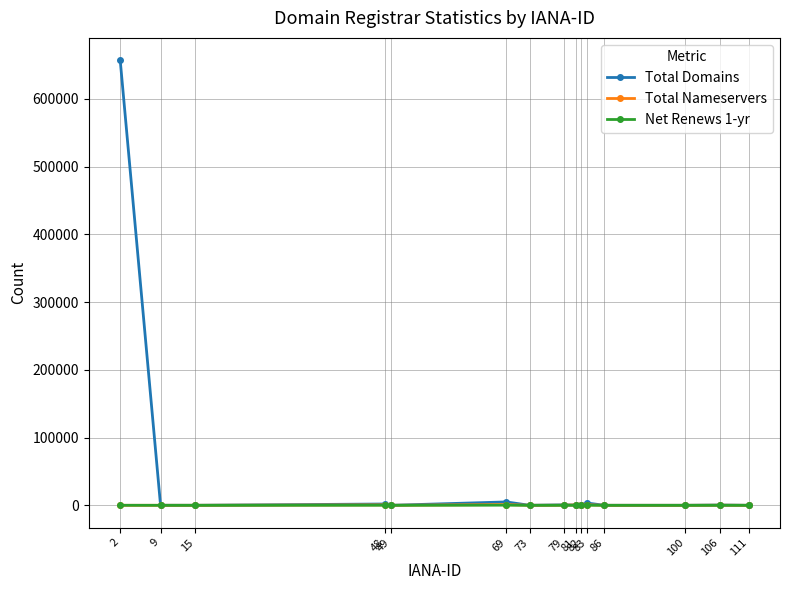

How many lines are shown in the chart?

3